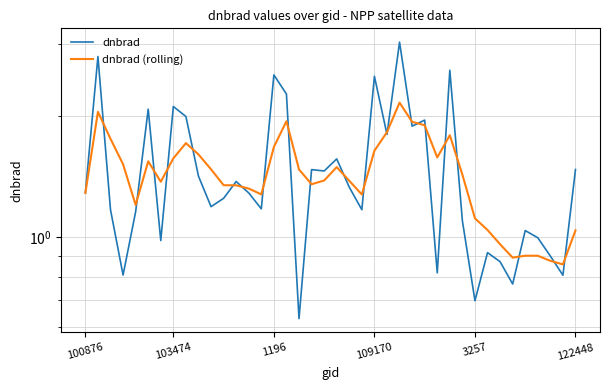

How many data points does each series have?

40